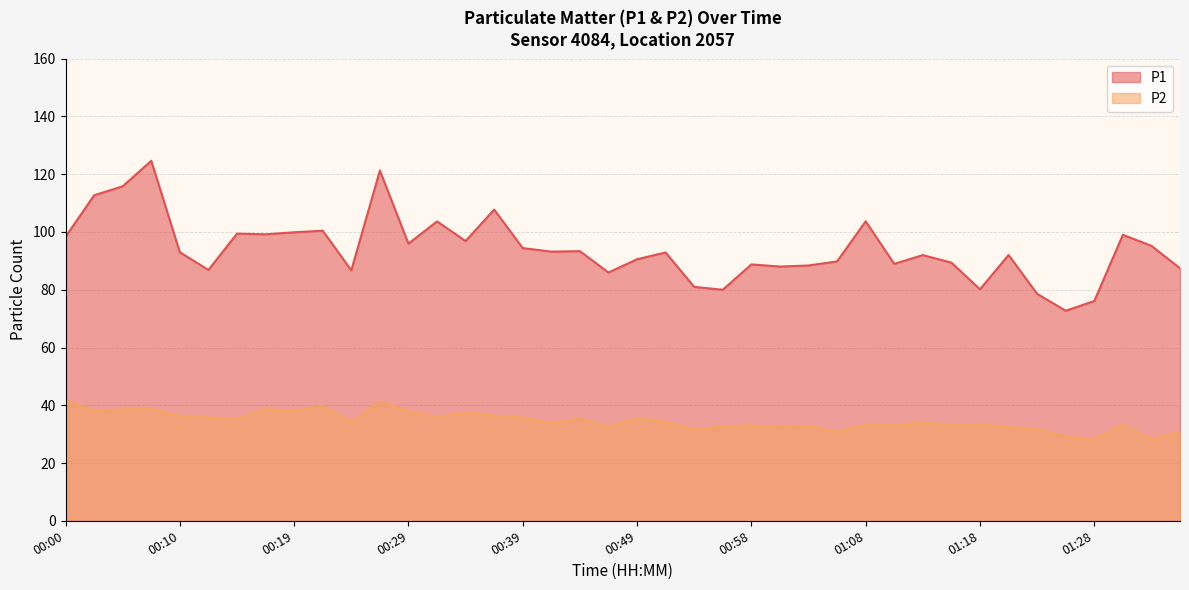

What is the difference between the second highest and minimum values in the P2 series?

13.2